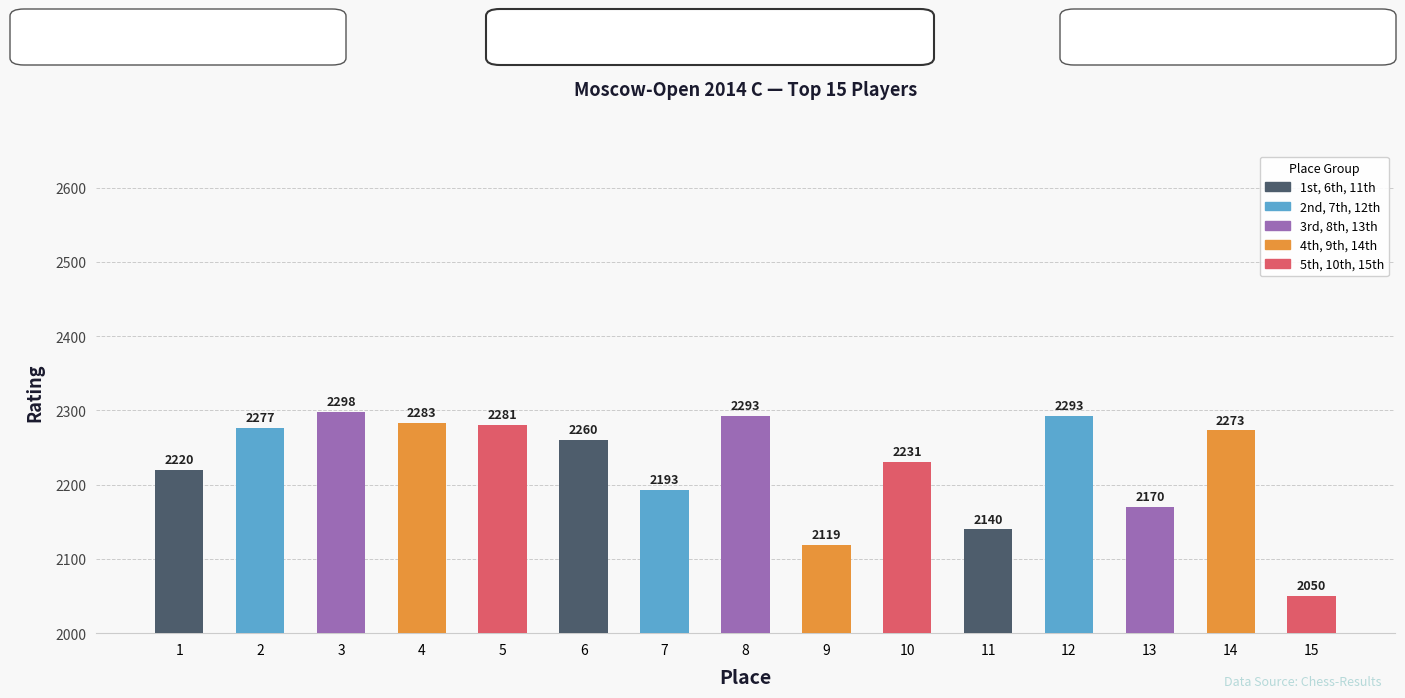

Is it true that the value at 14 is 2273?

True